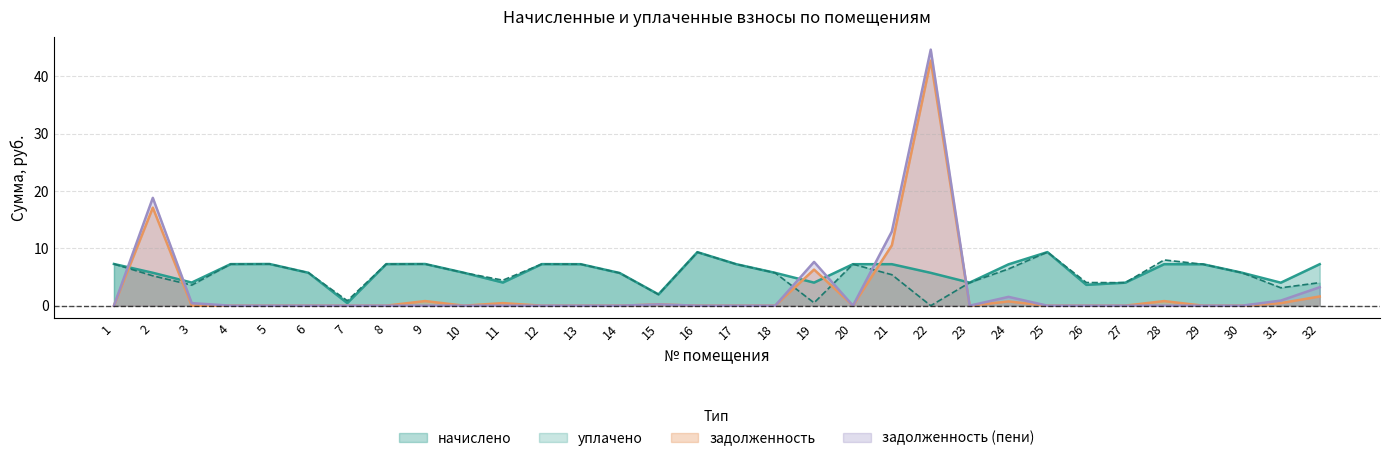

The начислено series shows 4.0 at 11. True or false?

True